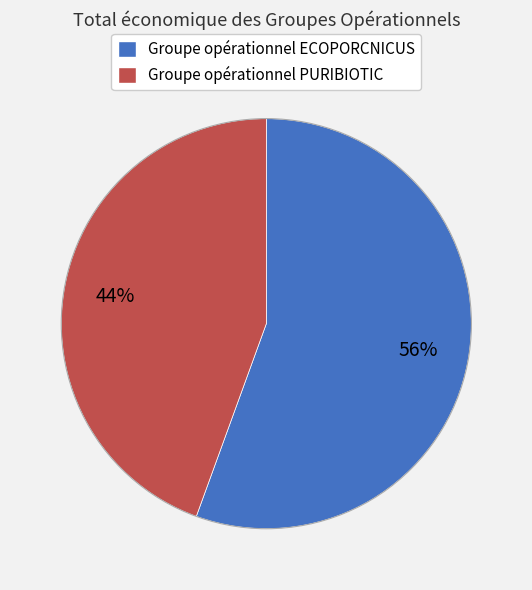

Between Groupe opérationnel PURIBIOTIC and Groupe opérationnel ECOPORCNICUS, which is larger?

Groupe opérationnel ECOPORCNICUS